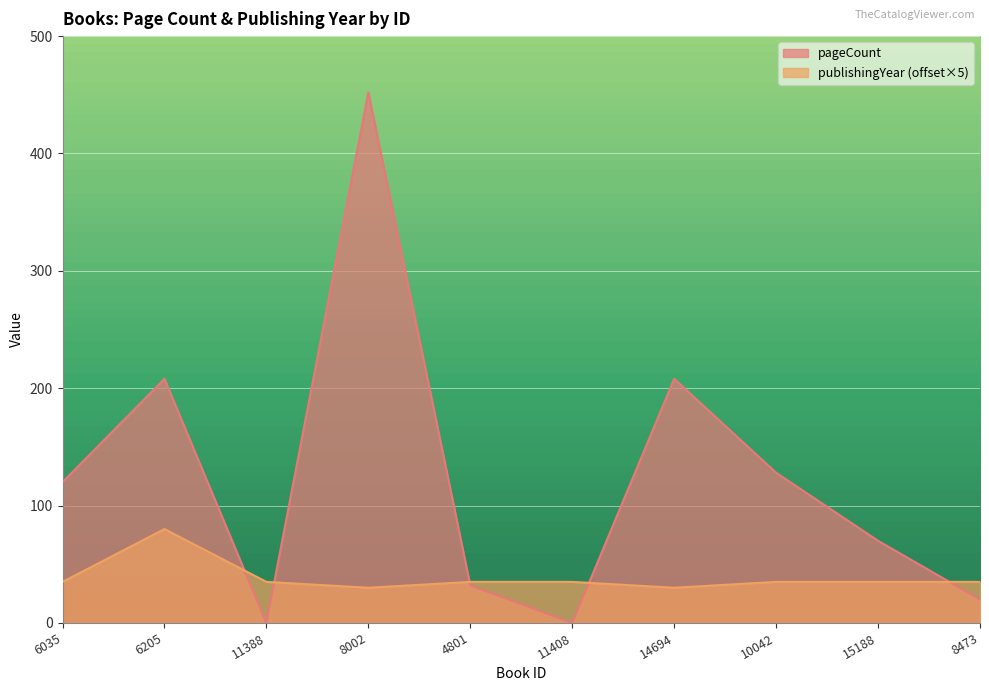

Between 15188 and 11388, which is larger?

15188